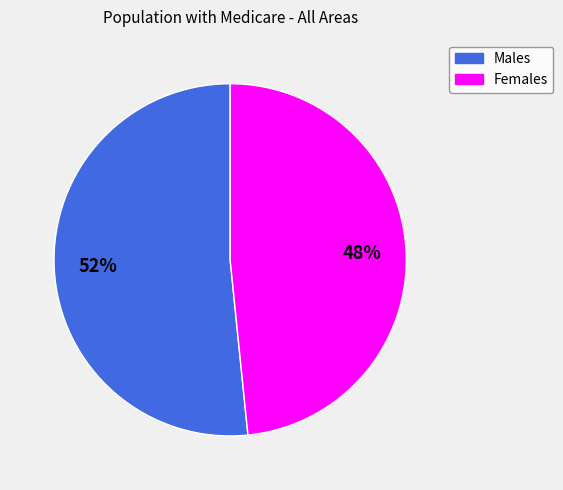

What is the smallest slice in the pie chart?

Women